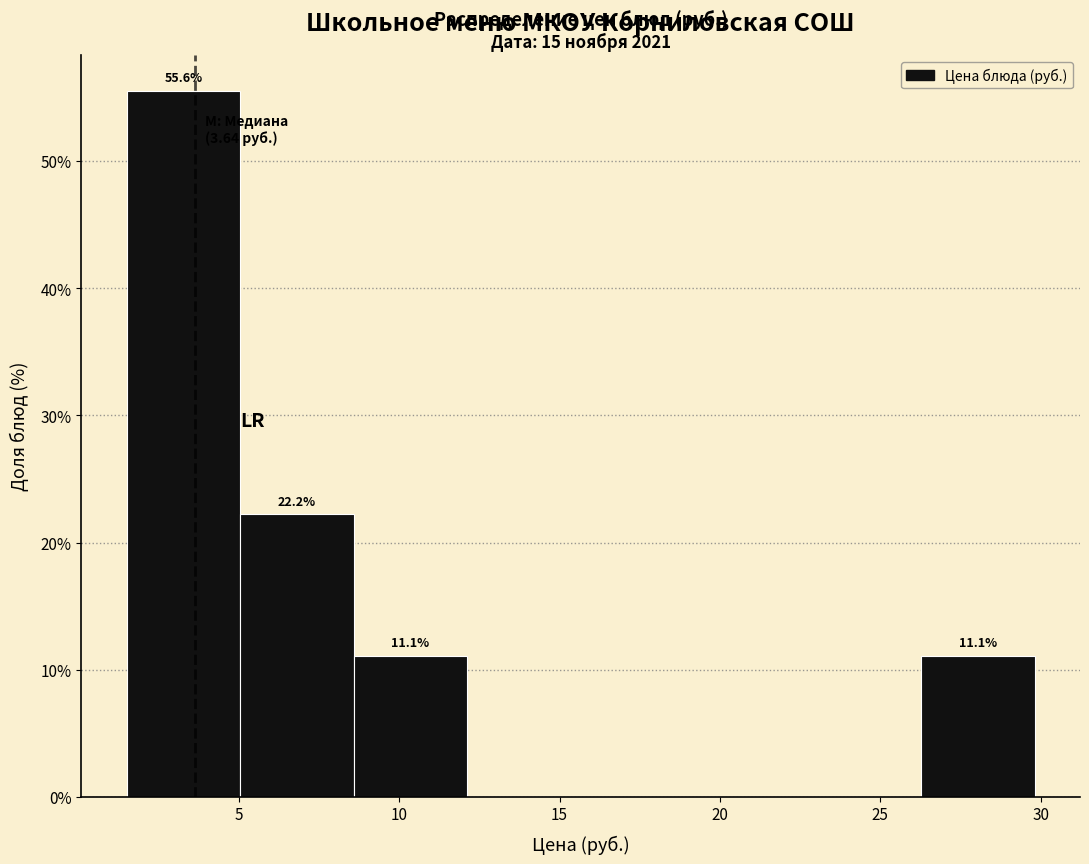

Over which range of the x-axis is the bar tallest?

1.5 to 5.0